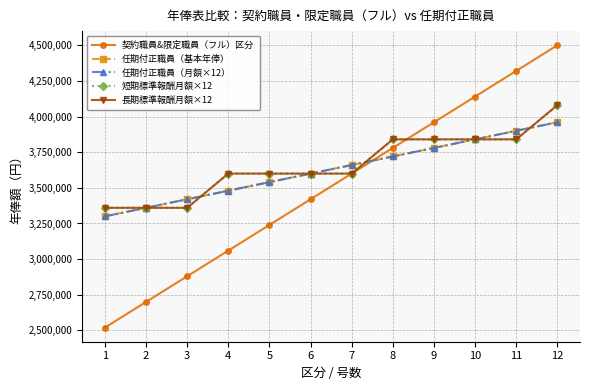

Reading right to left, what are all the values shown in this chart?

契約職員&限定職員（フル）区分: 4500000	4320000	4140000	3960000	3780000	3600000	3420000	3240000	3060000	2880000	2700000	2520000
任期付正職員（基本年俸）: 3960000	3900000	3840000	3780000	3720000	3660000	3600000	3540000	3480000	3420000	3360000	3300000
任期付正職員（月額×12）: 3960000	3900000	3840000	3780000	3720000	3660000	3600000	3540000	3480000	3420000	3360000	3300000
短期標準報酬月額×12: 4080000	3840000	3840000	3840000	3840000	3600000	3600000	3600000	3600000	3360000	3360000	3360000
長期標準報酬月額×12: 4080000	3840000	3840000	3840000	3840000	3600000	3600000	3600000	3600000	3360000	3360000	3360000